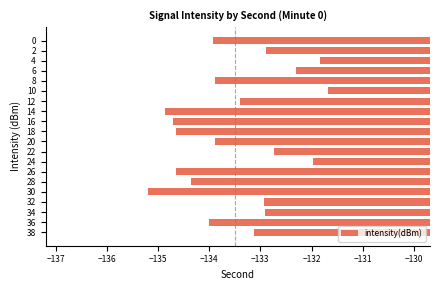

Which category has the lowest value across all series?

30